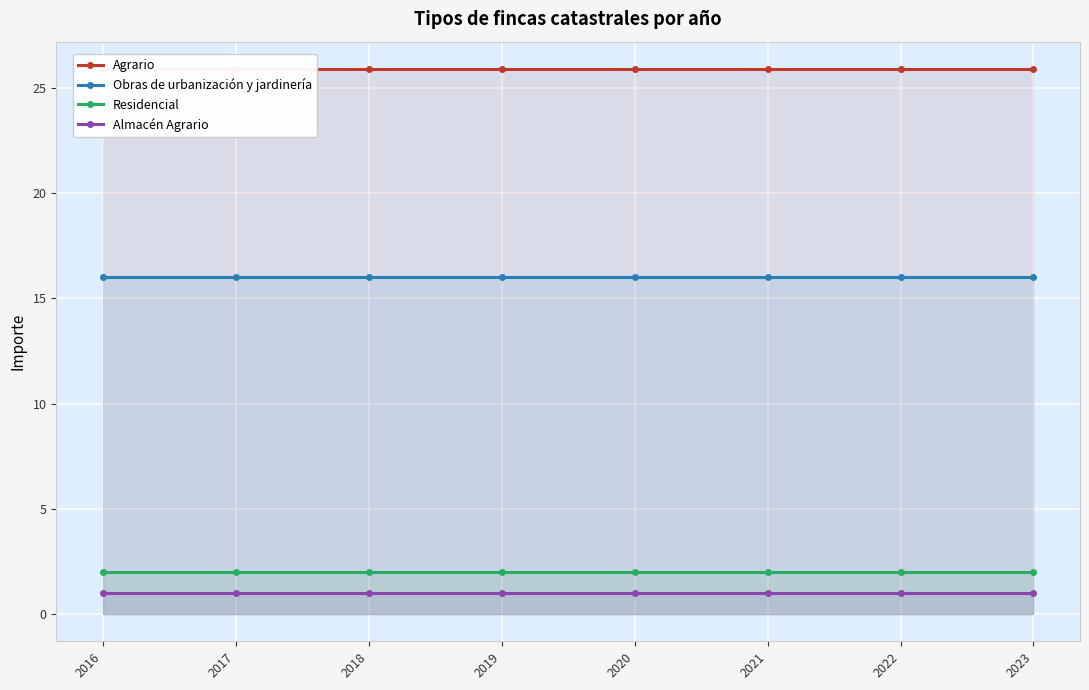

How many data points does each series have?

8